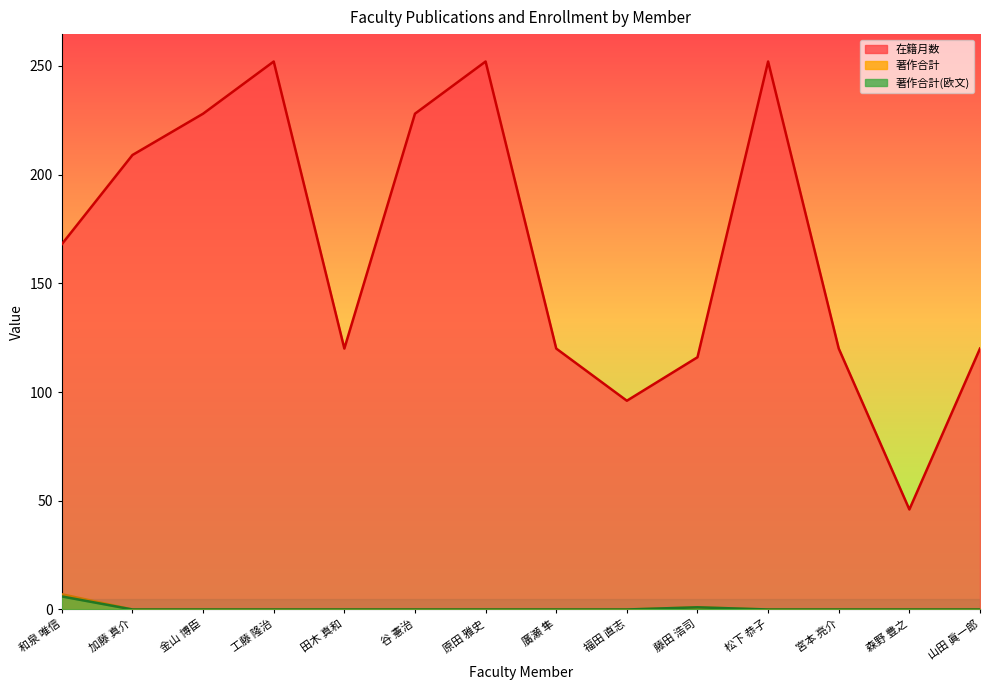

Which category has the highest value across all series?

工藤 隆治